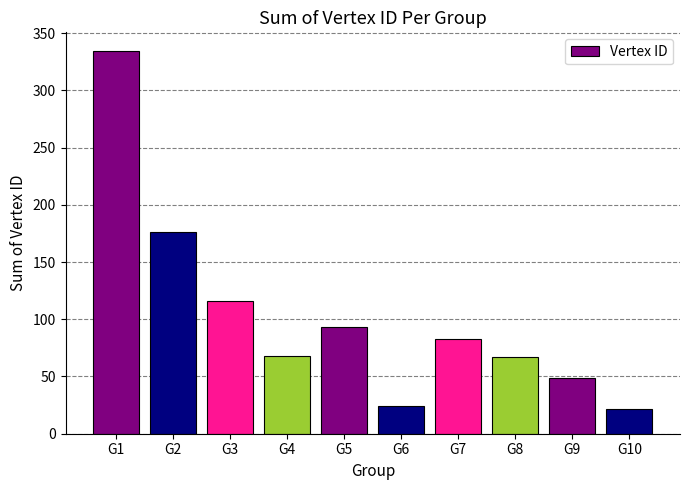

What is the value of the 10th bar from the left?

22